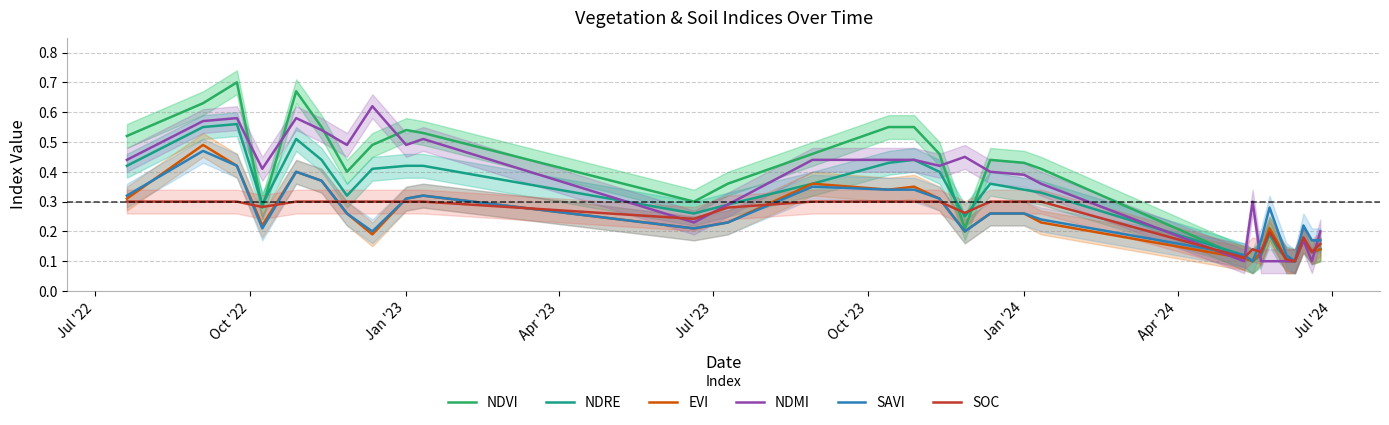

How many intersections are there between NDRE and EVI?

1